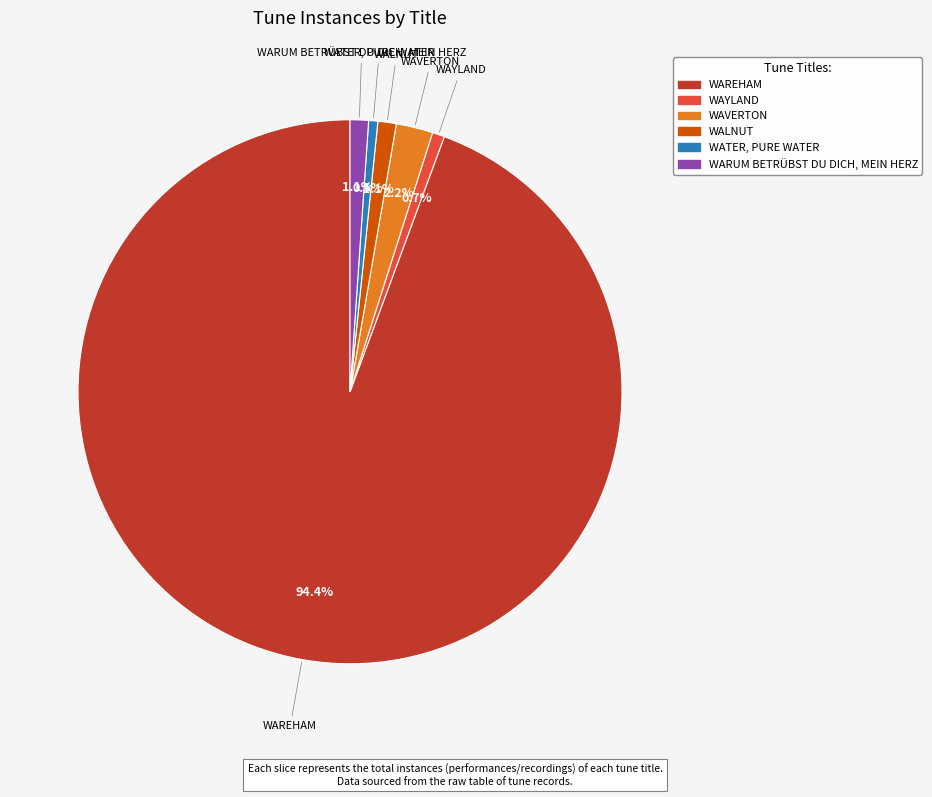

Which slice represents more than half of the pie?

WAREHAM